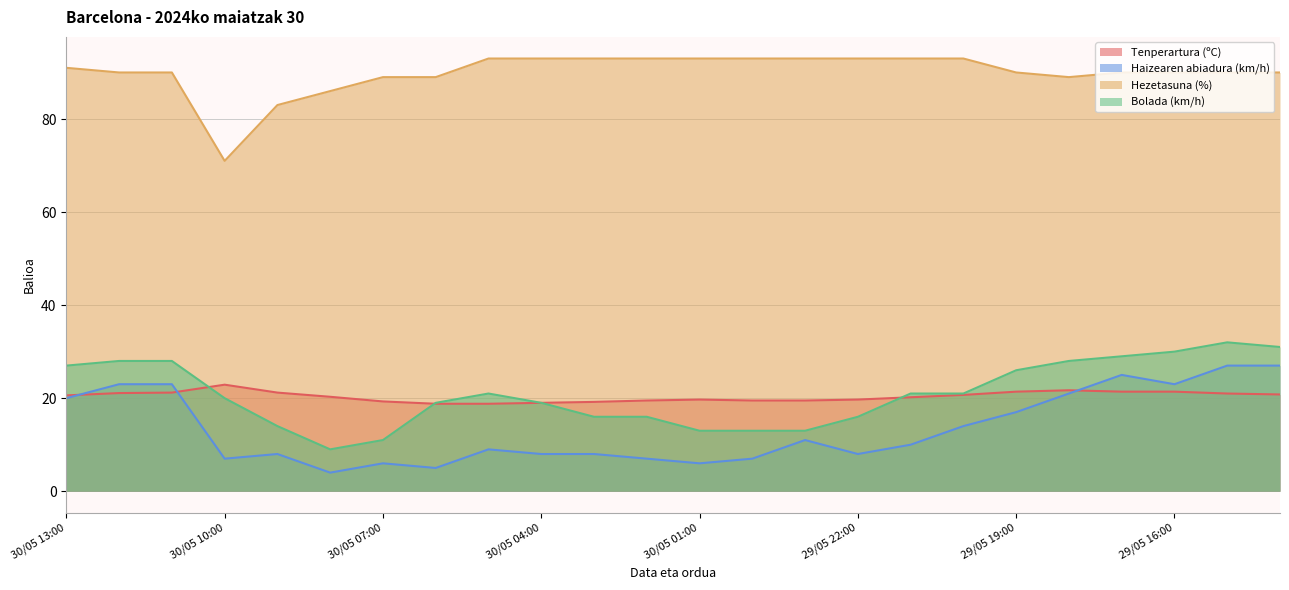

Rank the series at 29/05 19:00 from lowest to highest value.

Haizearen abiadura (km/h), Tenperartura (ºC), Bolada (km/h), Hezetasuna (%)